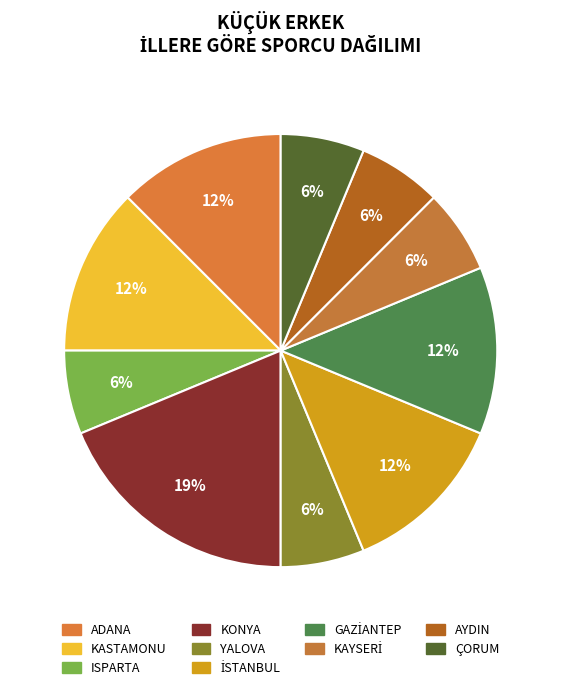

Approximately how many times larger is the value at GAZİANTEP compared to KONYA?

0.7